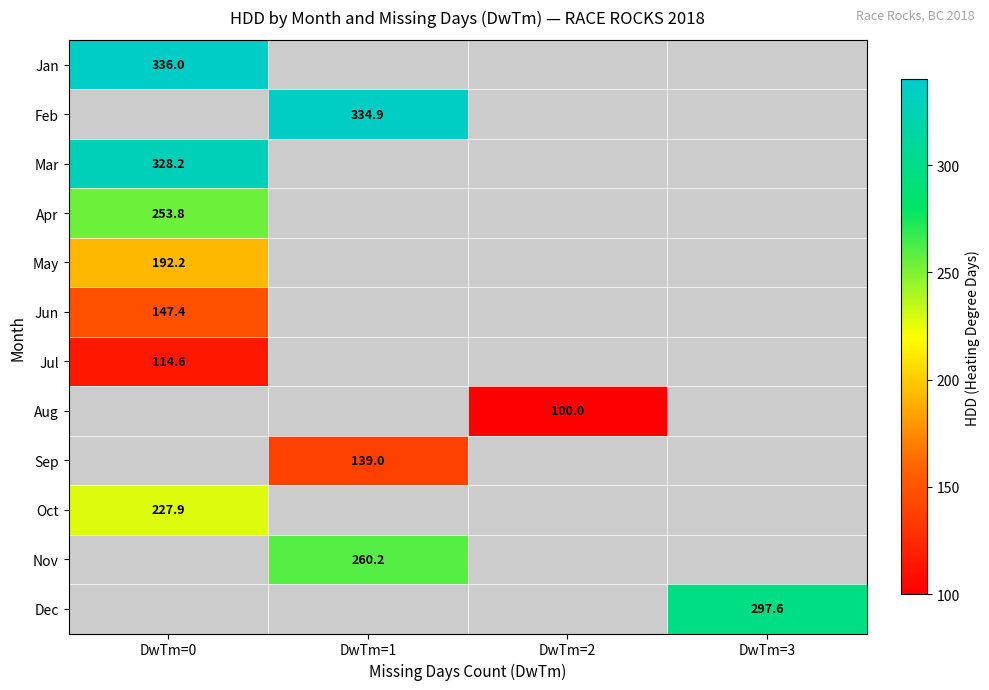

How many categories are shown in the chart?

4